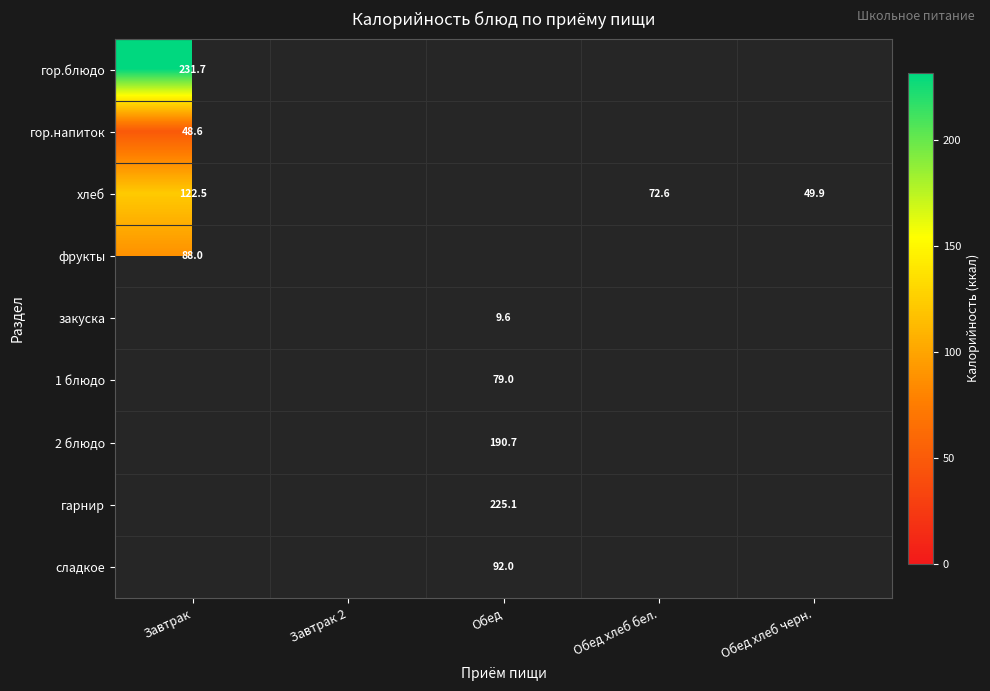

Is the value of гор.блюдо at Завтрак greater than the value of закуска at Обед?

Yes